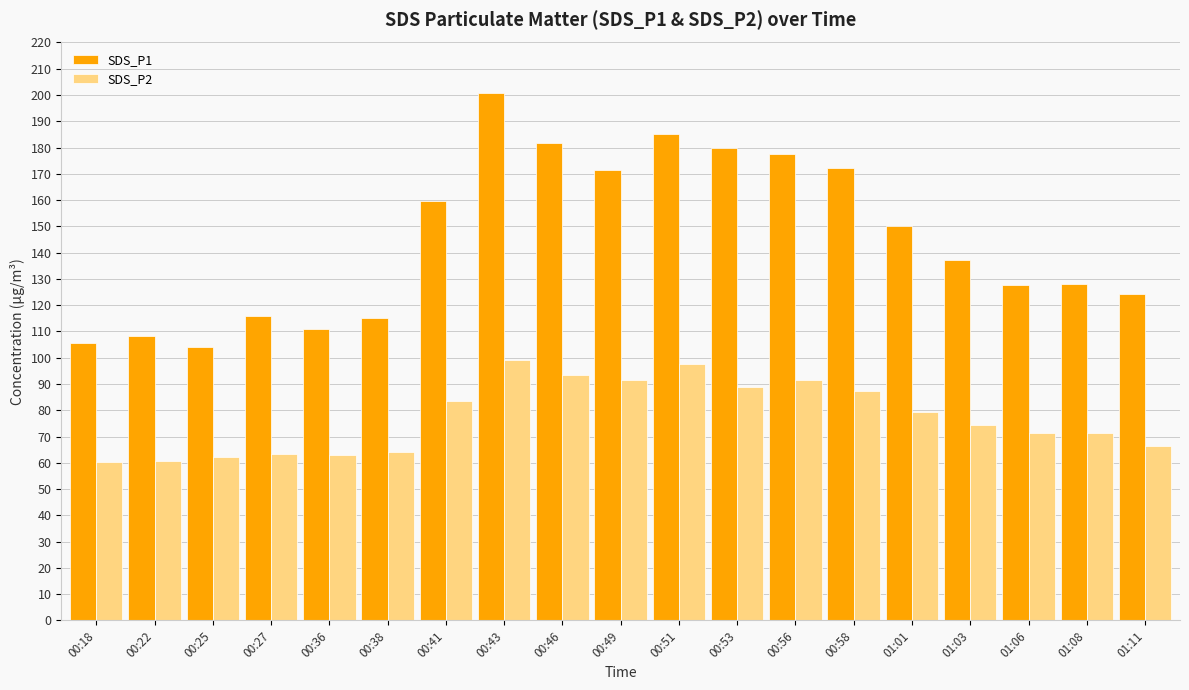

What is the lowest value of the SDS_P1 series?

104.0